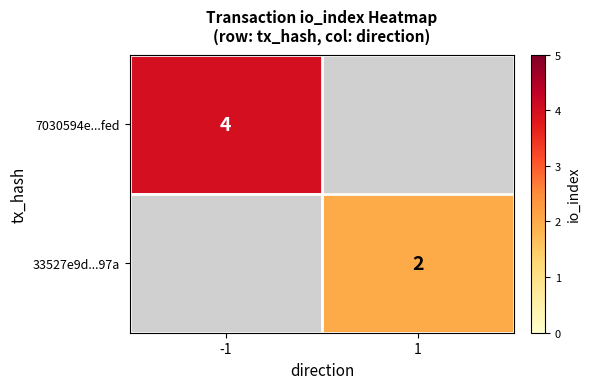

What is the greatest value displayed?

4.0